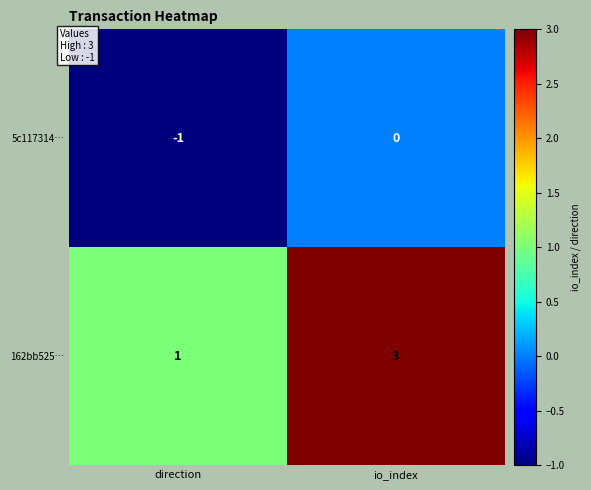

True or false: 5c117314… has a value of 1 at io_index.

False